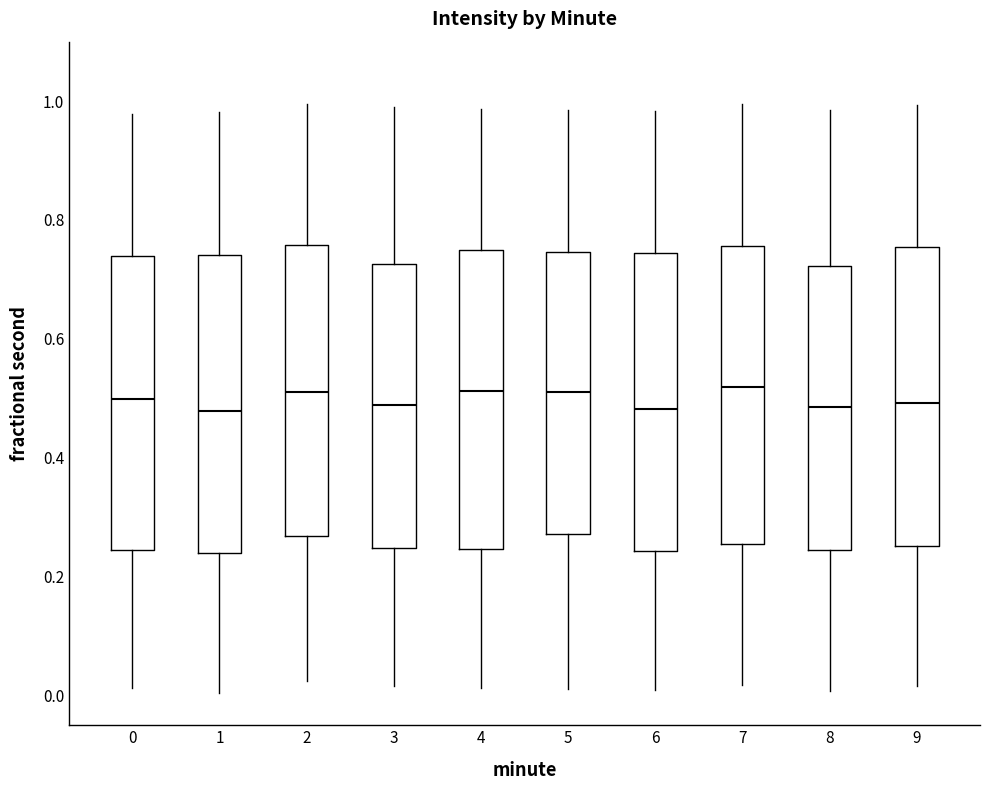

Where is the lower edge of the box at x = 5 on the y-axis? The values are not printed on the chart, so give them approximately, as read against the axis.

0.28